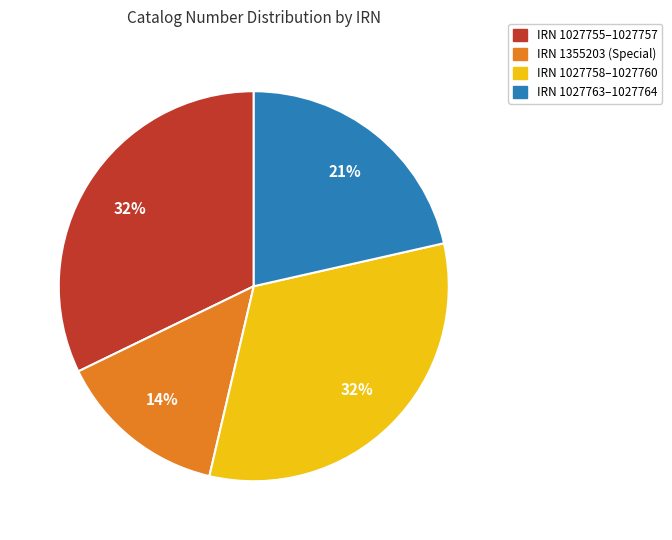

Is there any slice that represents more than half of the pie?

No